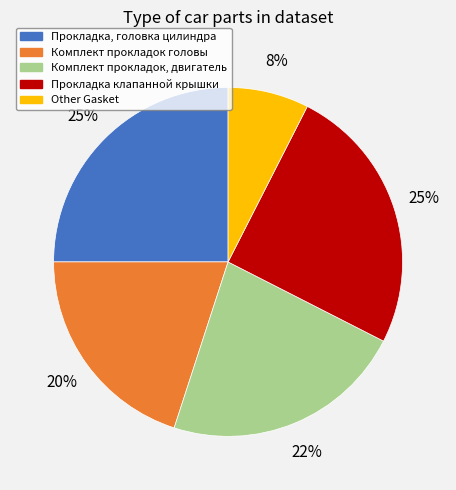

How many segments does this pie chart have?

5